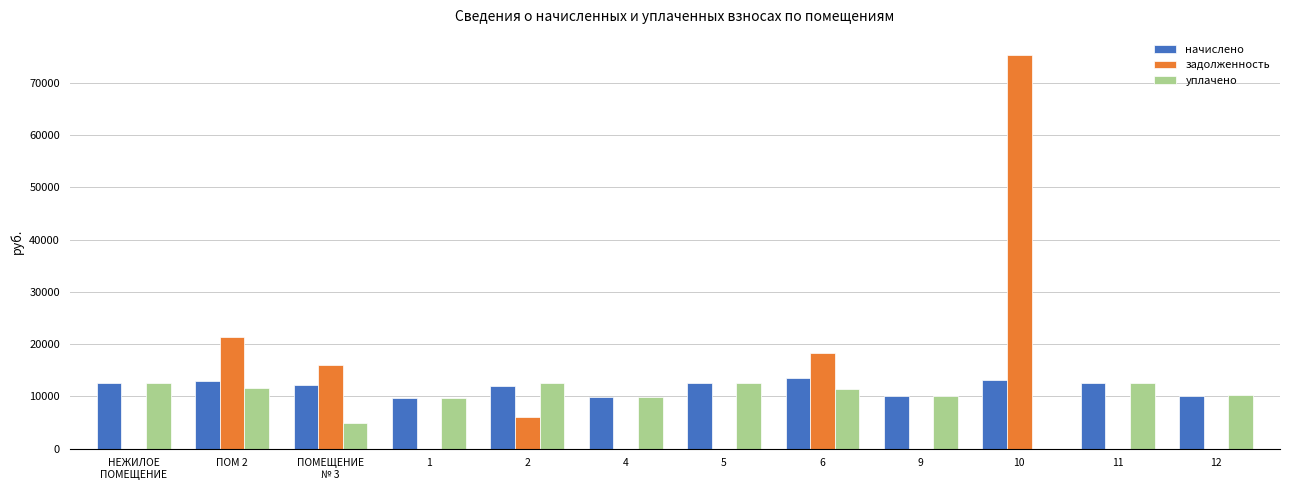

The задолженность series shows 5309.7 at ПОМЕЩЕНИЕ
№ 3. True or false?

False